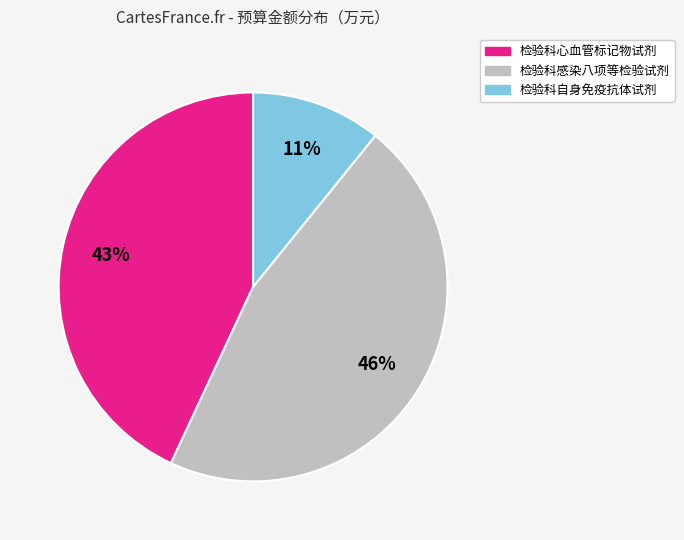

Rank the categories by value from lowest to highest.

检验科自身免疫抗体试剂, 检验科心血管标记物试剂, 检验科感染八项等检验试剂